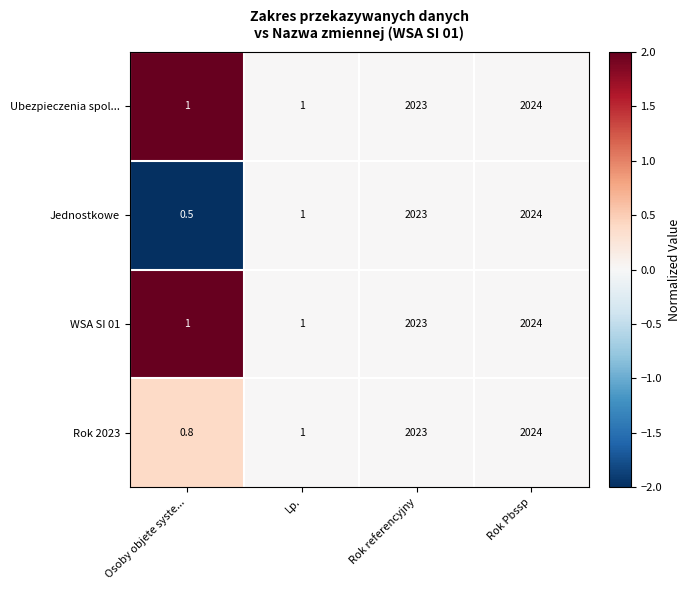

Where is Rok 2023 nearest to the value 1012?

Lp.